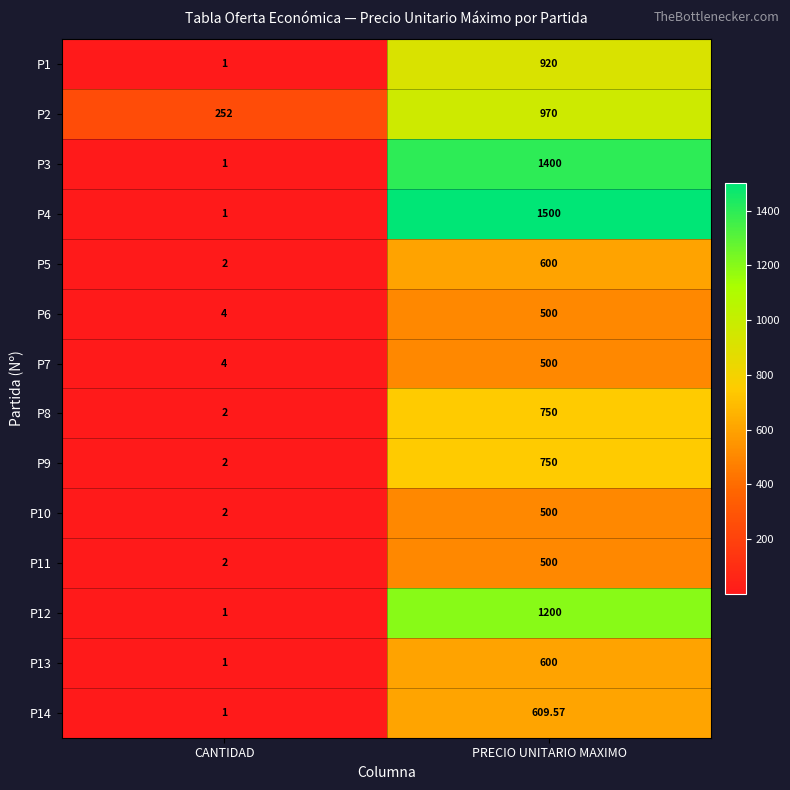

What is the greatest value displayed?

1500.0